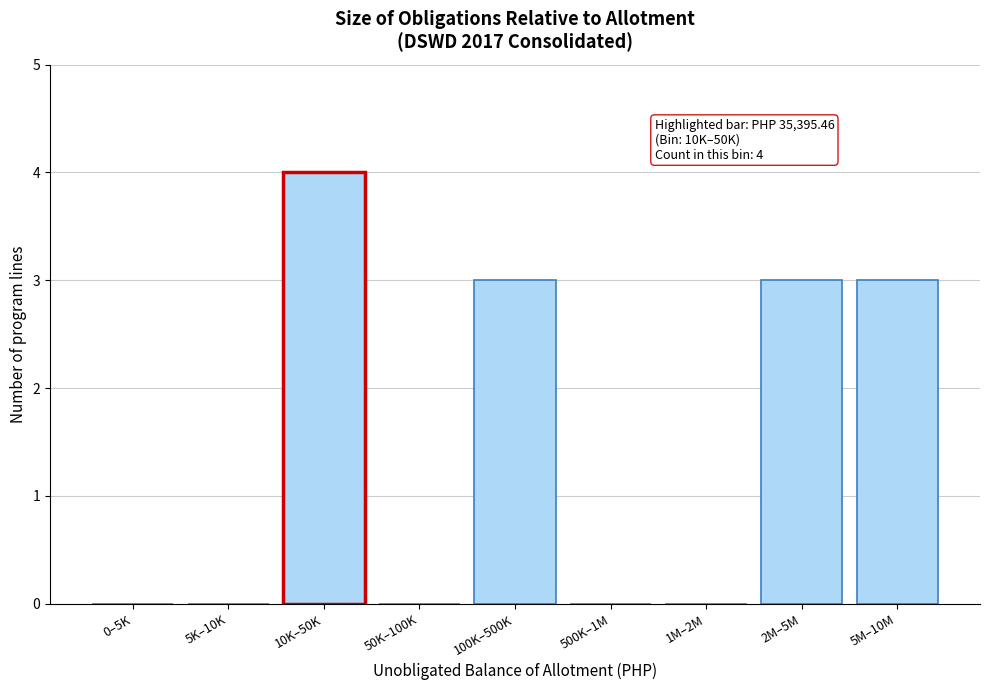

Reading right to left, list all the values displayed in this chart.

5M–10M=3	2M–5M=3	1M–2M=0	500K–1M=0	100K–500K=3	50K–100K=0	10K–50K=4	5K–10K=0	0–5K=0